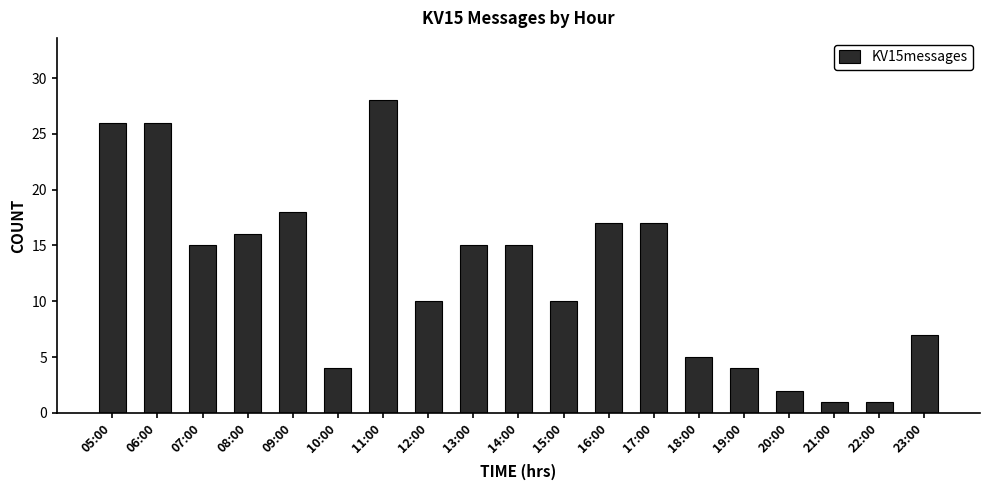

What is the difference between the maximum and second lowest values?

27